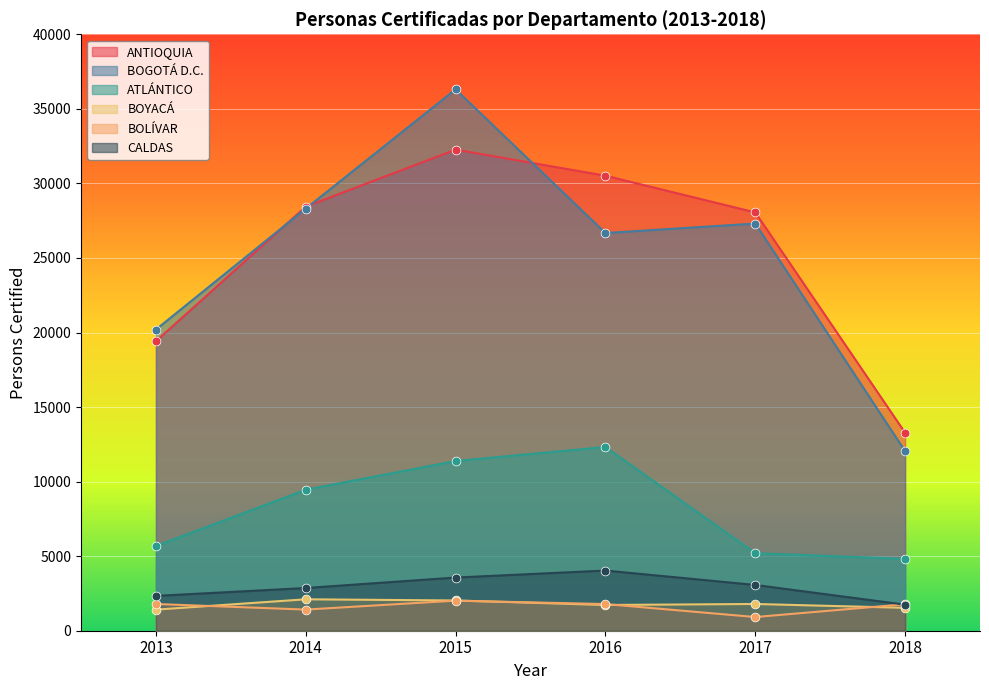

Which series contains the lowest Y value?

BOLÍVAR